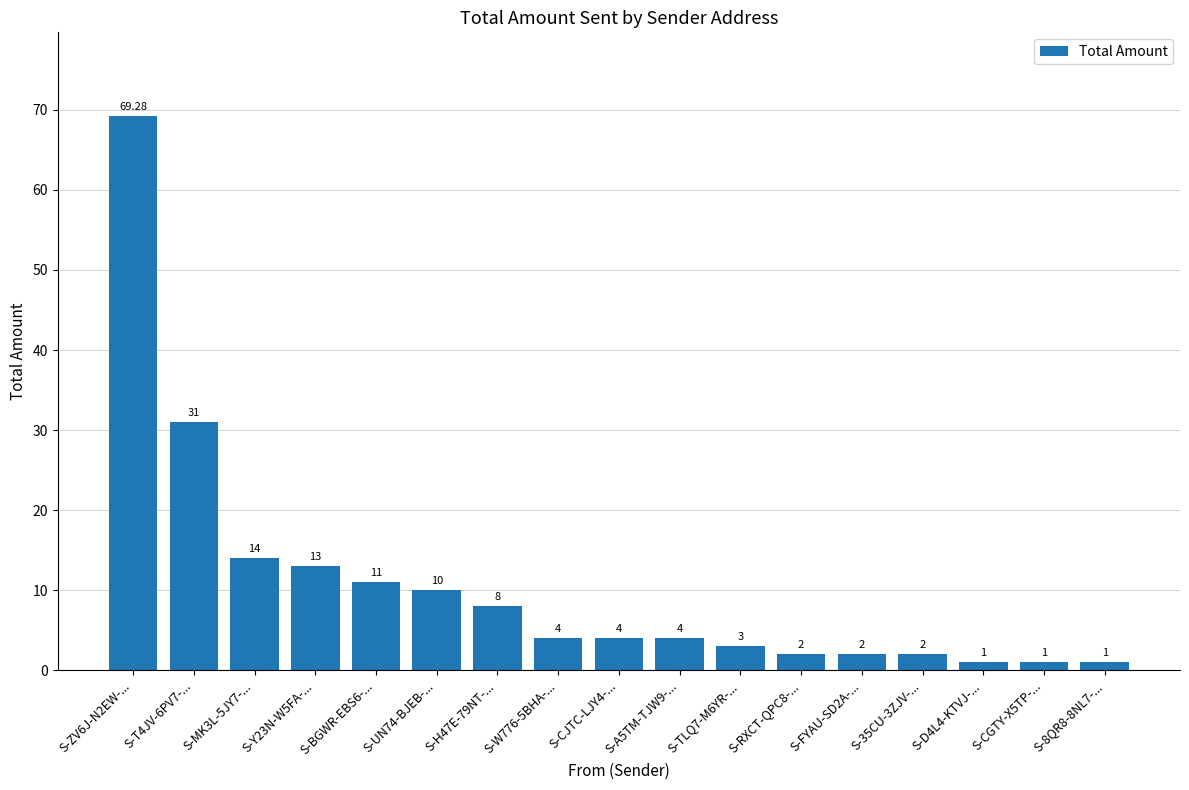

Which has a higher value, S-UN74-BJEB-... or S-MK3L-5JY7-...?

S-MK3L-5JY7-...